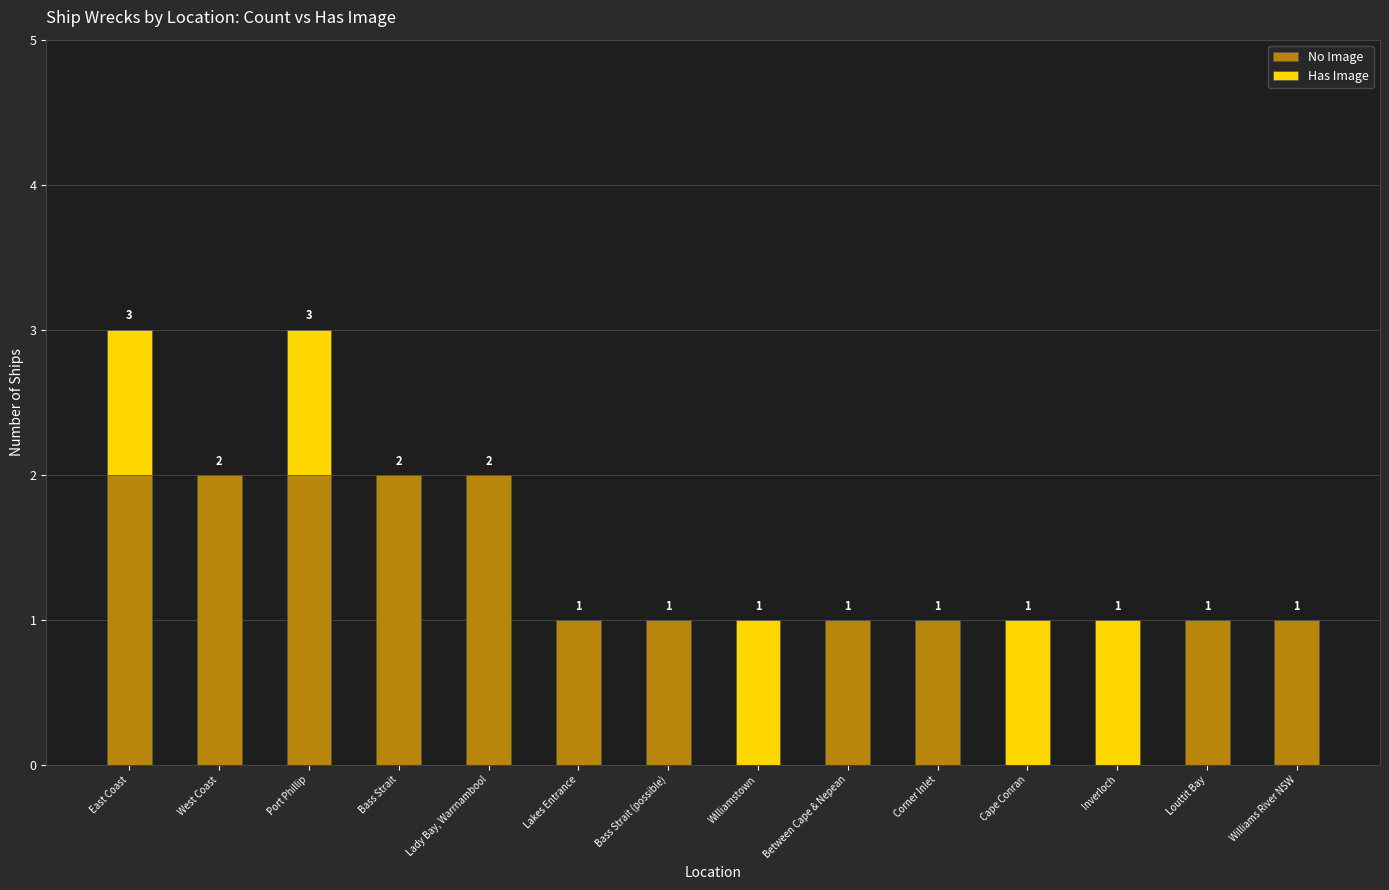

What is the total value across all series at East Coast?

3